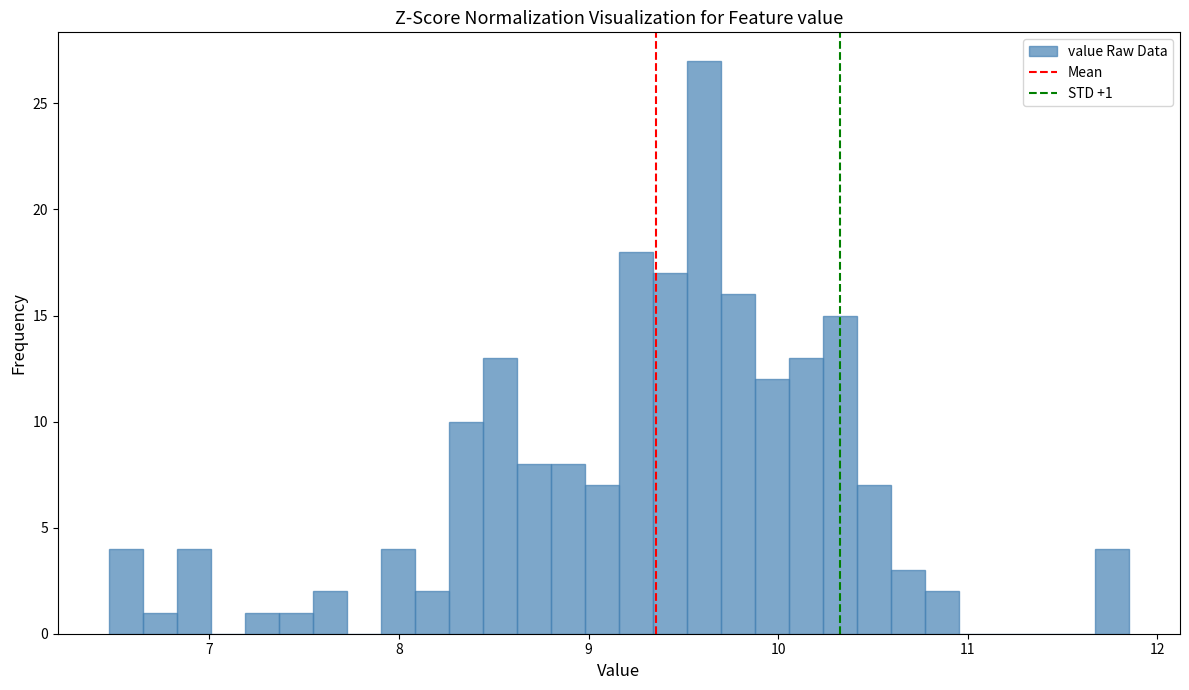

Read against the x-axis, roughly where is the centre of the tallest bar?

9.6